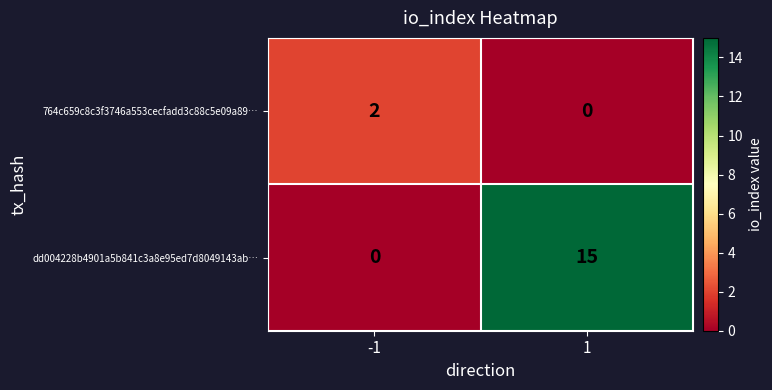

What is the sum of all dd004228b4901a5b841c3a8e95ed7d8049143ab… values?

15